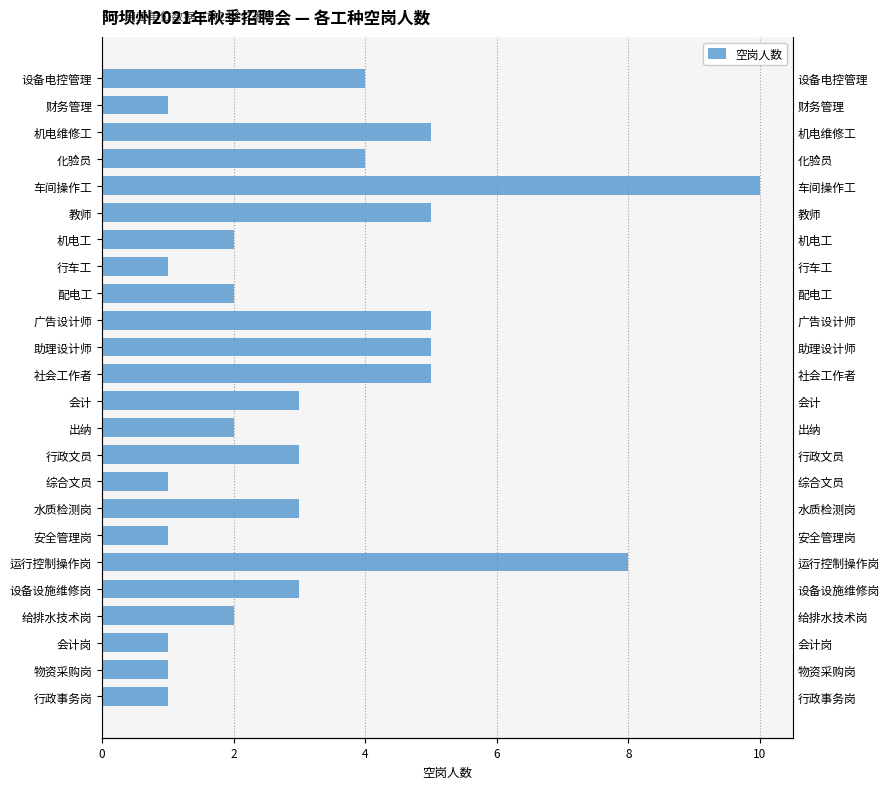

How many bars are there in total?

24